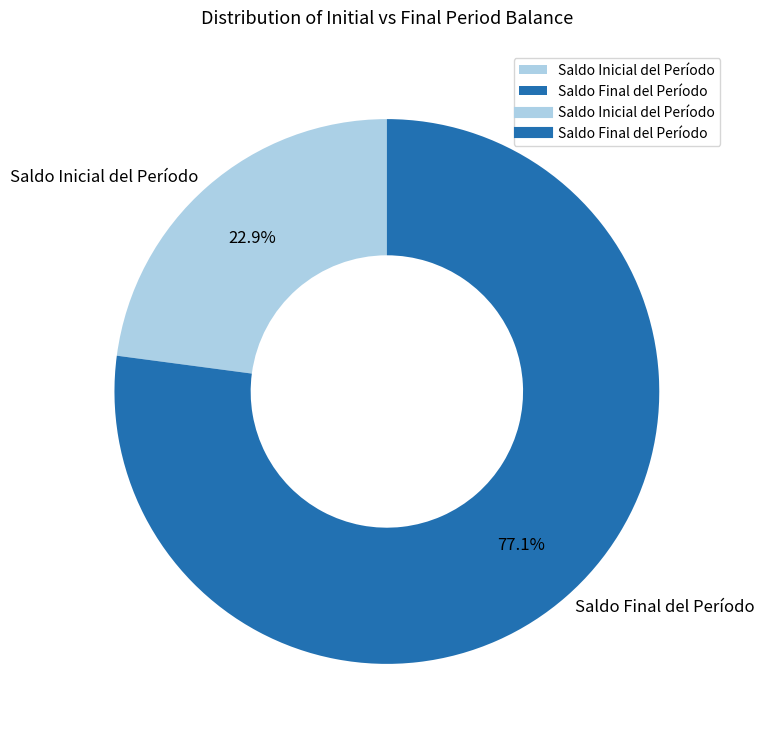

Rank the categories by value from lowest to highest.

Saldo Inicial del Período, Saldo Final del Período